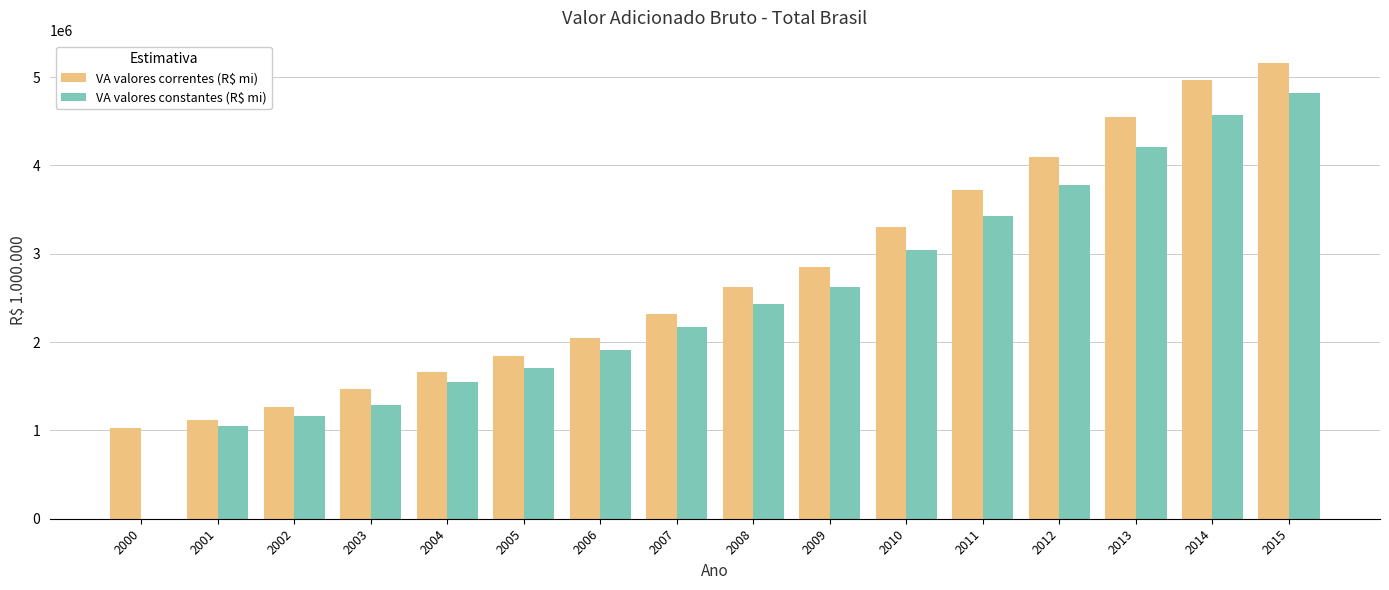

Which series changed the most between 2003 and 2009?

VA valores correntes (R$ mi)